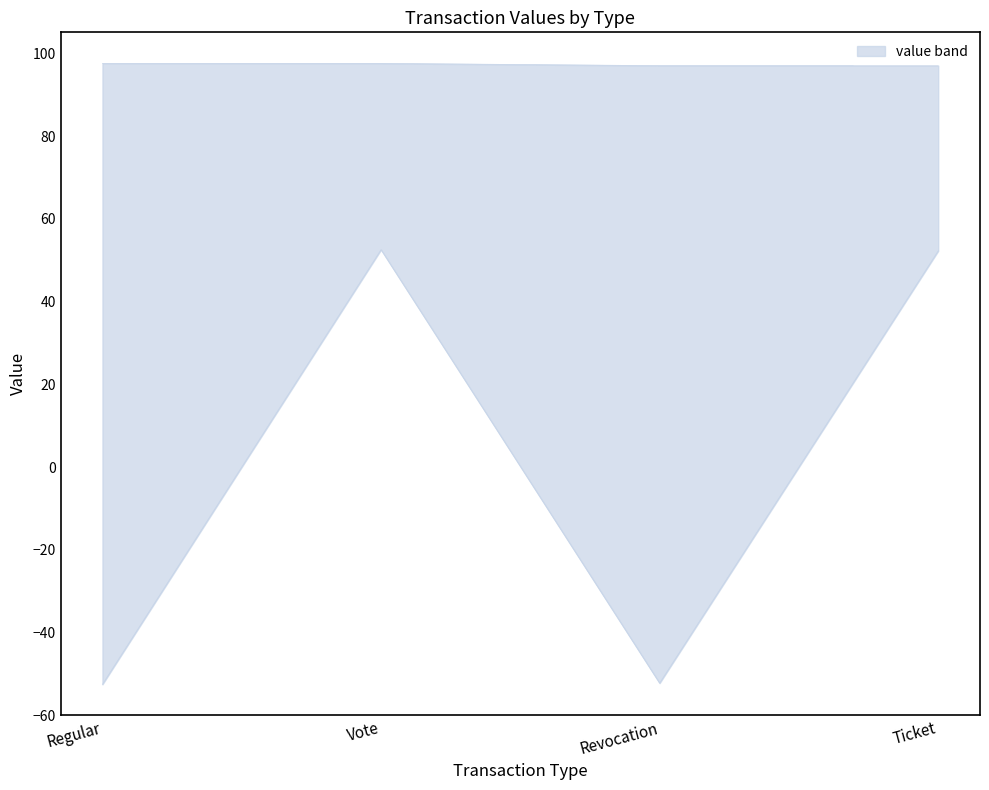

List the labels in order of value, smallest first.

Revocation, Ticket, Regular, Vote